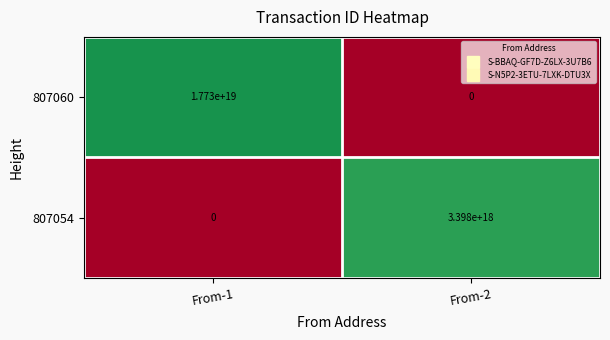

Is the value of 807054 at From-2 greater than the value of 807060 at From-1?

No